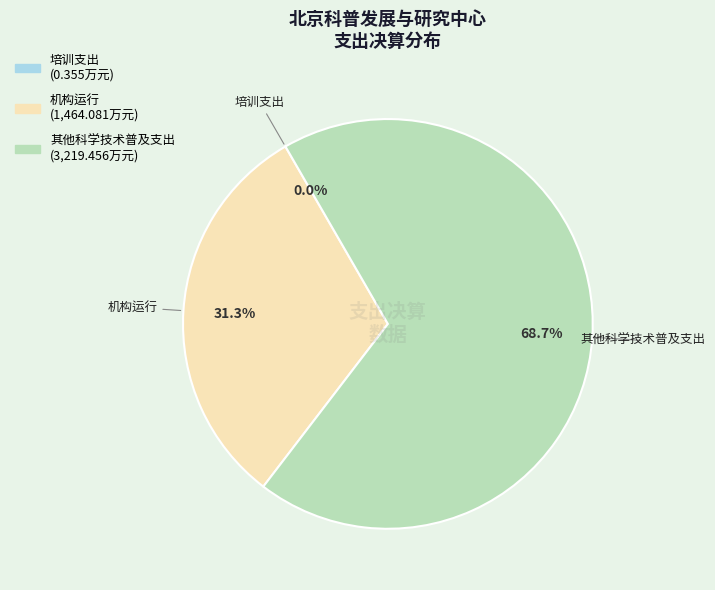

To the nearest percent, what is the combined percentage of 其他科学技术普及支出 and 机构运行?

100%